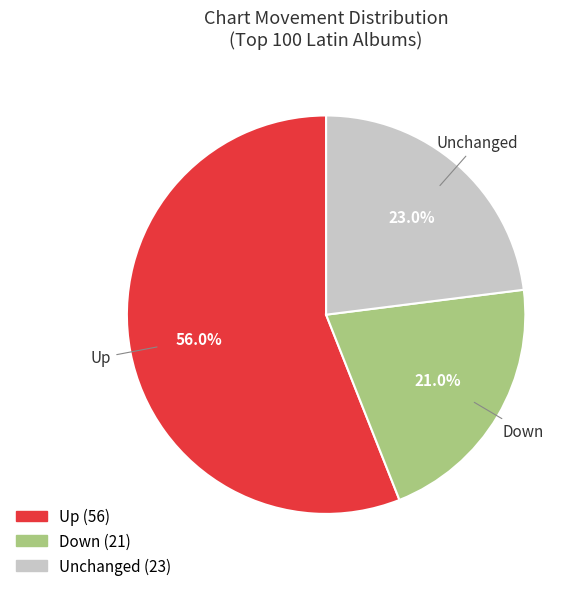

Does any single category account for the majority?

Yes